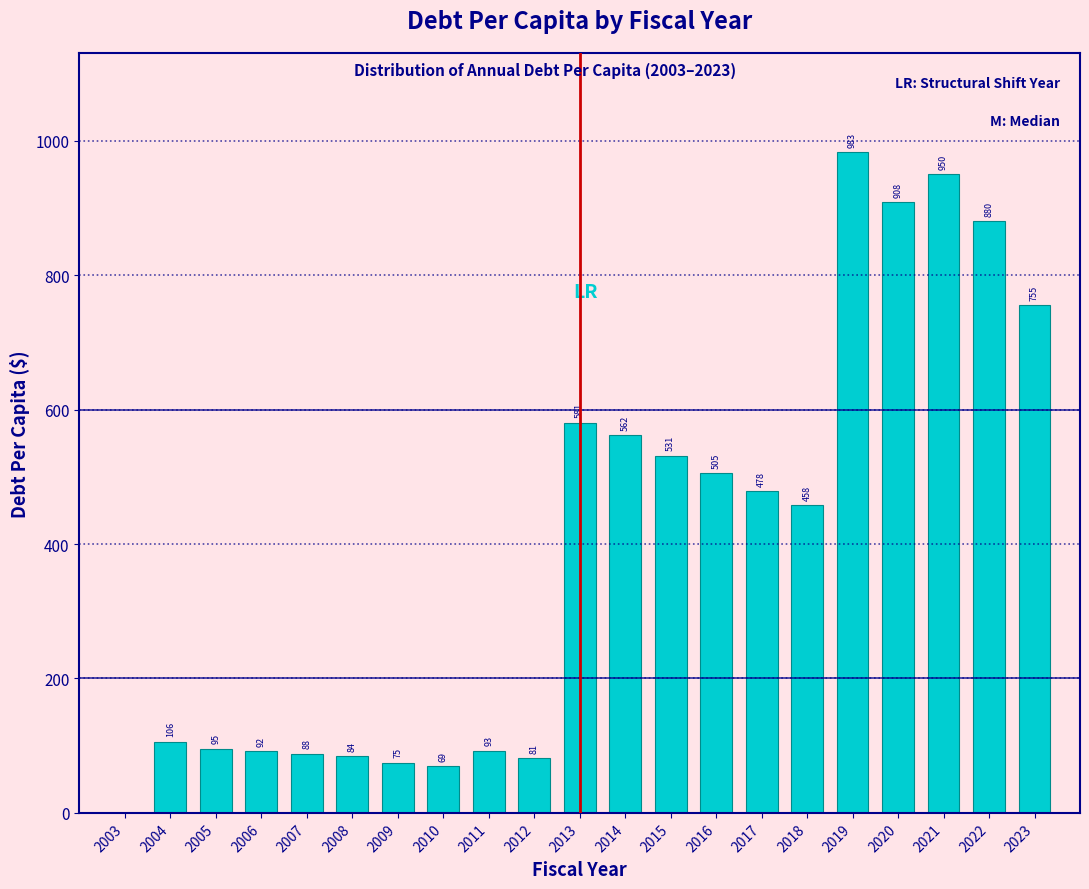

The chart shows a value of 754.8 at 2023. True or false?

True